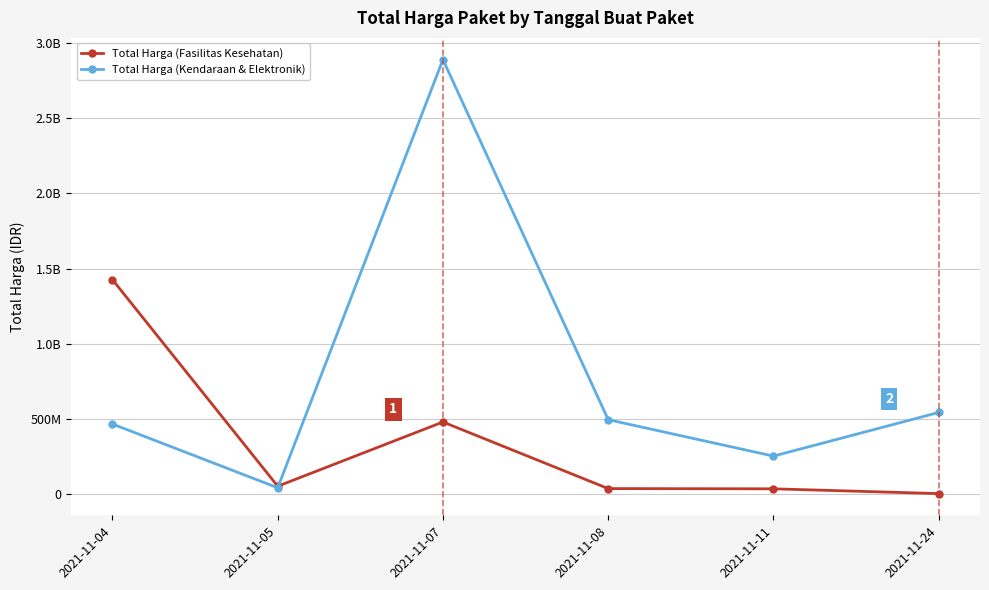

What are all the series names shown in the legend?

Total Harga (Fasilitas Kesehatan), Total Harga (Kendaraan & Elektronik)